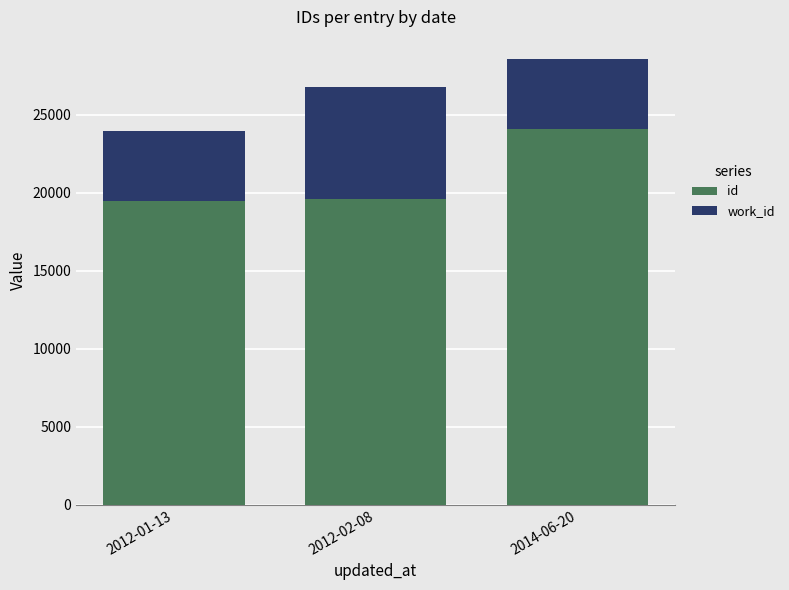

The id series shows 42672 at 2014-06-20. True or false?

False